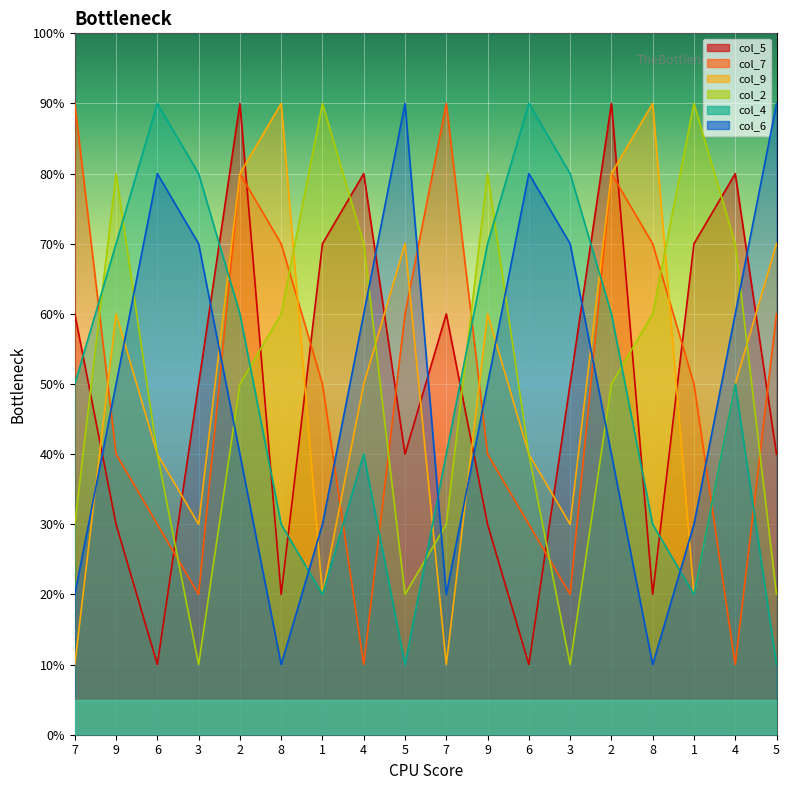

What are all the series names shown in the legend?

col_5, col_7, col_9, col_2, col_4, col_6